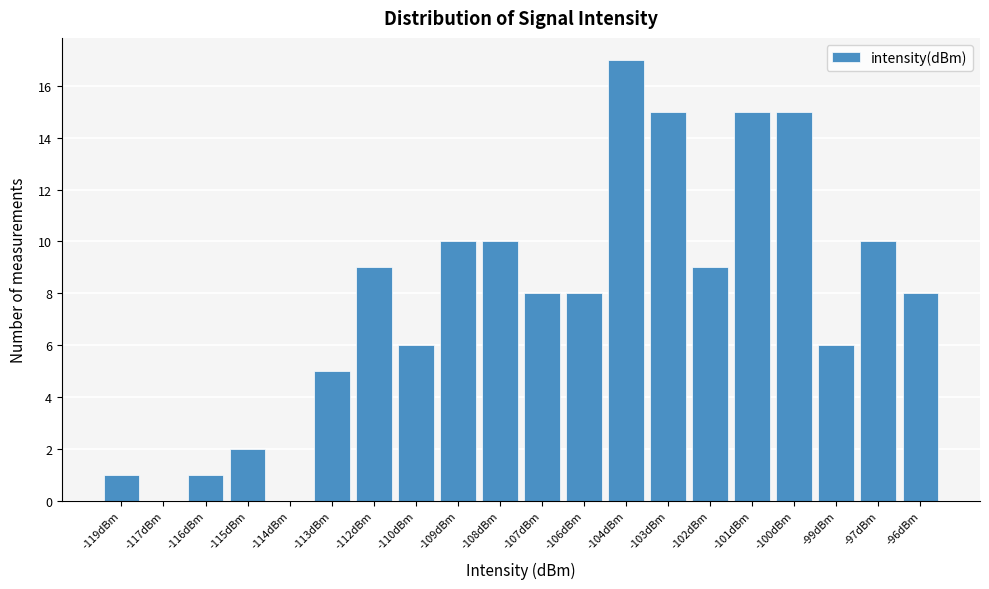

Reading left to right, transcribe all the data shown in this chart.

-119dBm=1	-117dBm=0	-116dBm=1	-115dBm=2	-114dBm=0	-113dBm=5	-112dBm=9	-110dBm=6	-109dBm=10	-108dBm=10	-107dBm=8	-106dBm=8	-104dBm=17	-103dBm=15	-102dBm=9	-101dBm=15	-100dBm=15	-99dBm=6	-97dBm=10	-96dBm=8